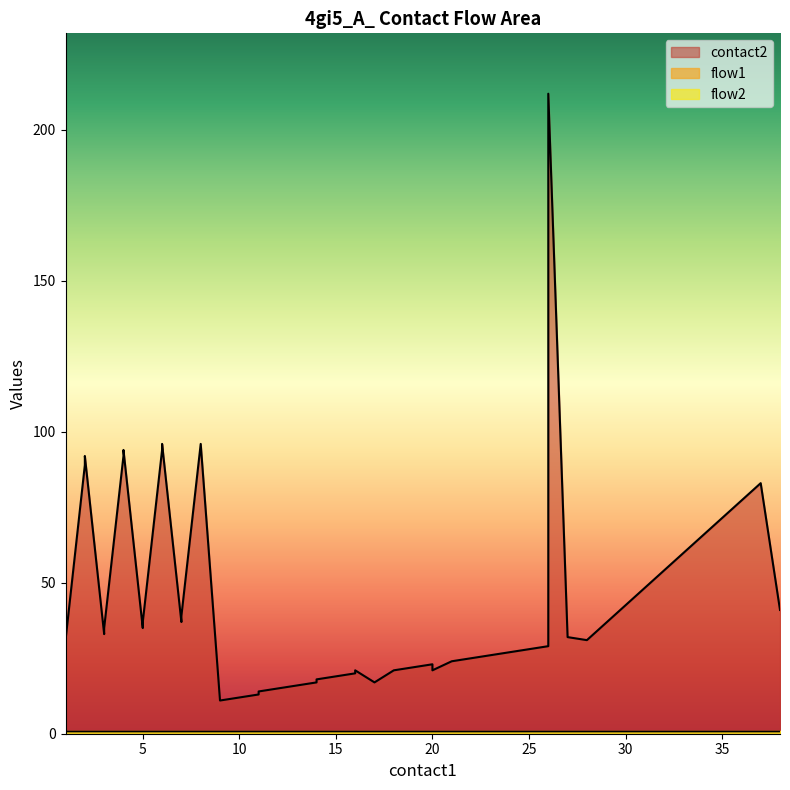

Which series has the largest total across all categories?

contact2